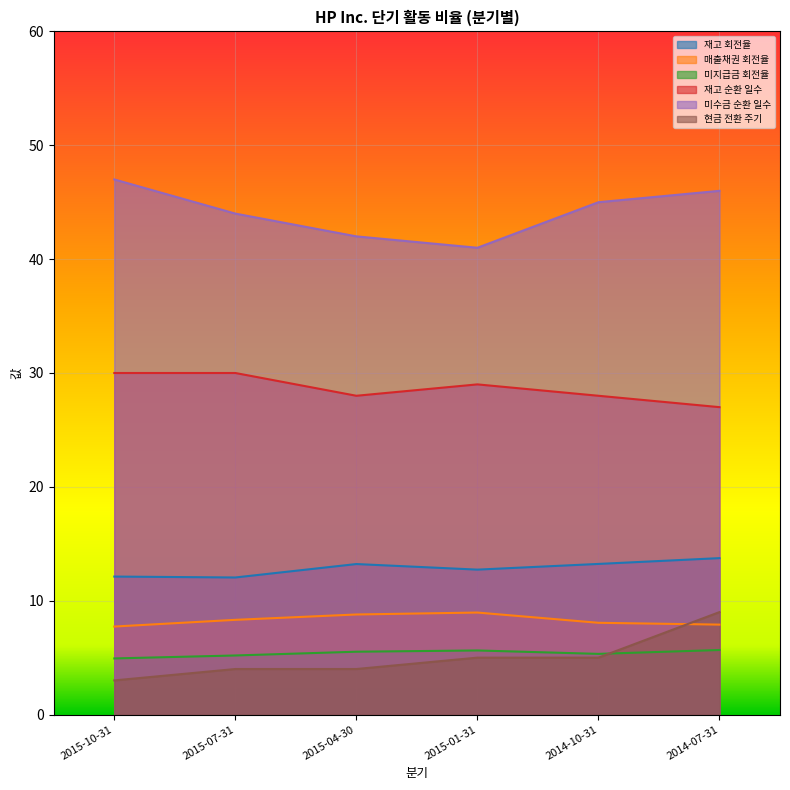

How many lines are shown in the chart?

6